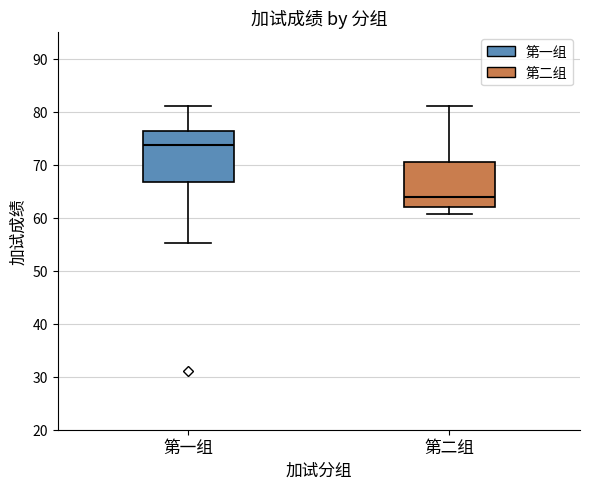

Reading left to right, transcribe this box plot: for each box, give where its median line is, the range the box spans, and where its two whiskers end, as read against the y-axis. The values are not printed on the chart, so give them approximately, as read against the axis.

第一组: median 74, box 67 to 76, whiskers 55 to 81
第二组: median 64, box 62 to 71, whiskers 61 to 81